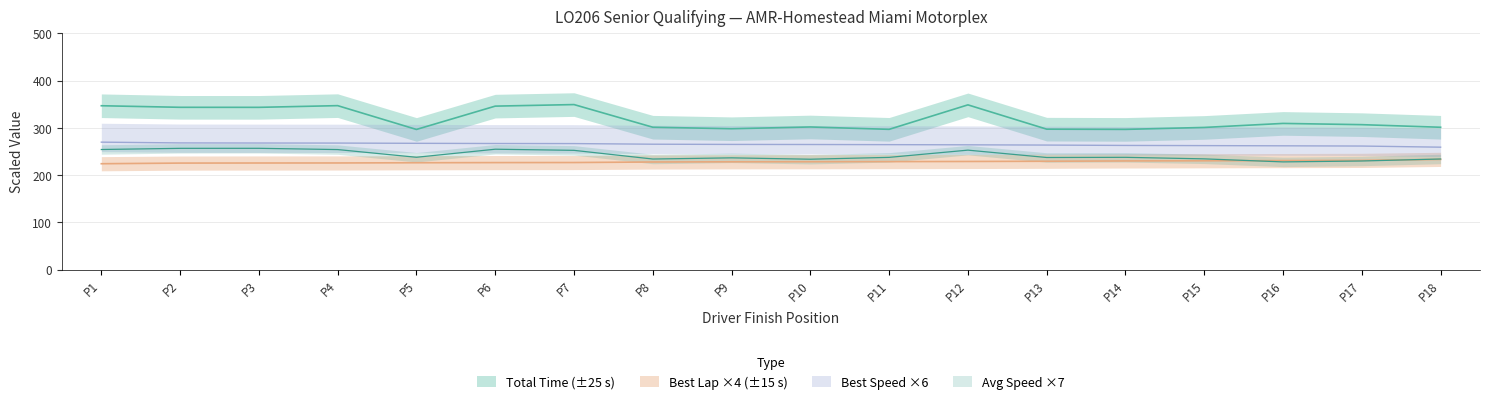

Is the value of Best Speed at P3 greater than the value of Total Time at P13?

No